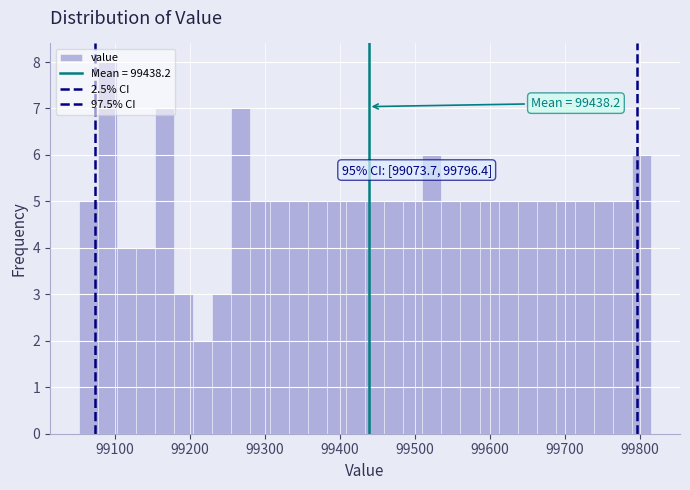

Around what value on the x-axis is the tallest bar? Give the approximate position of its centre, as read against the axis.

99090